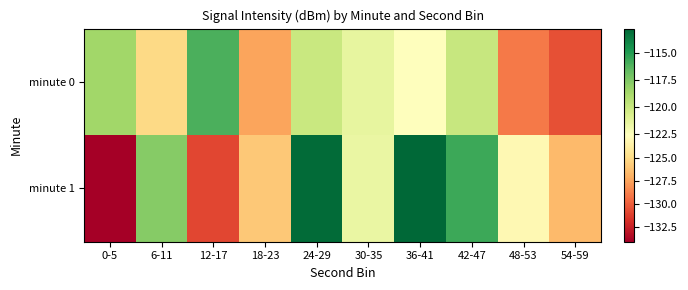

Which series has the largest total across all categories?

minute 1